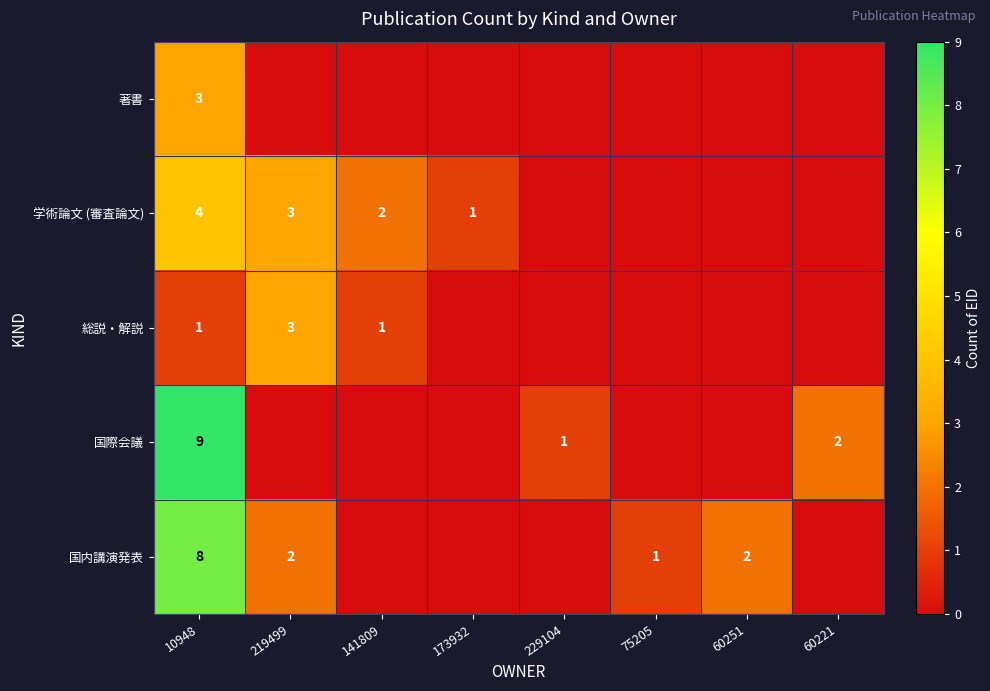

True or false: 著書 has a value of 3 at 10948.

True